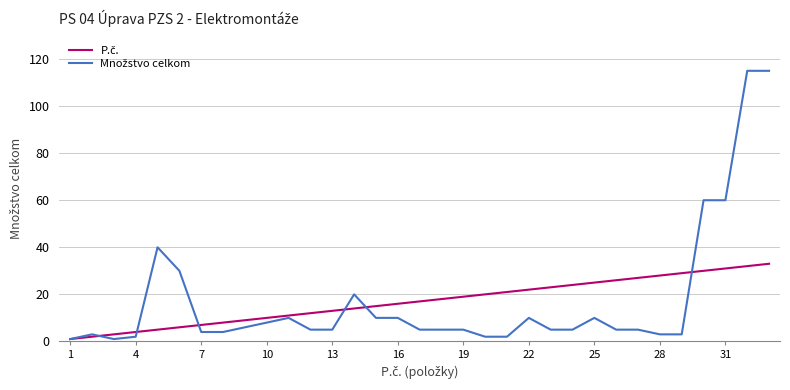

What is the greatest value displayed?

115